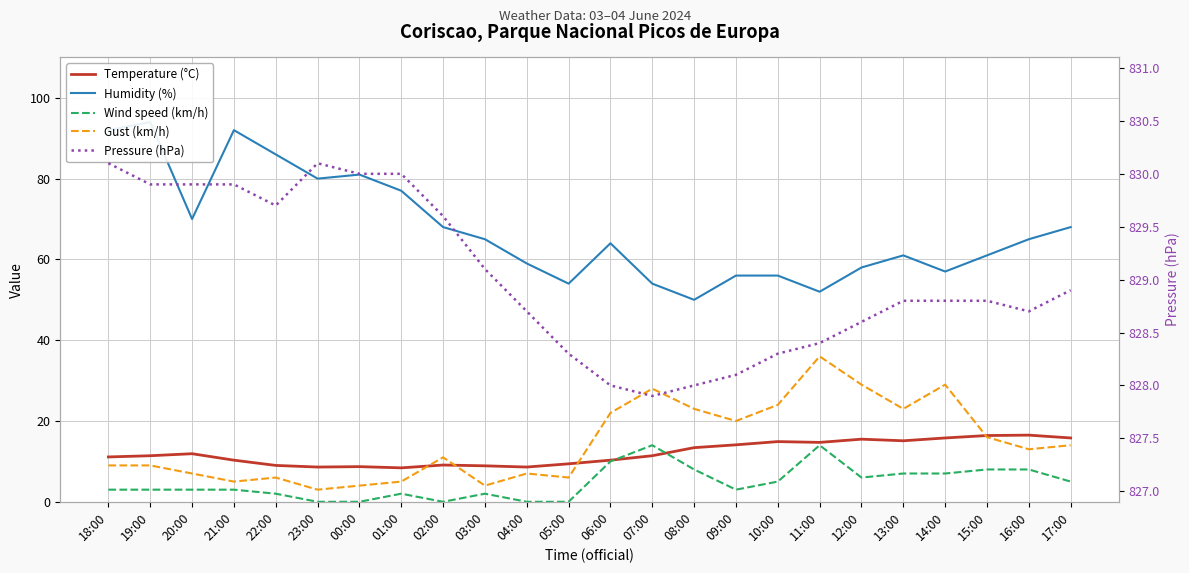

Is it true that Wind speed (km/h) equals 3.3 at 22:00?

False